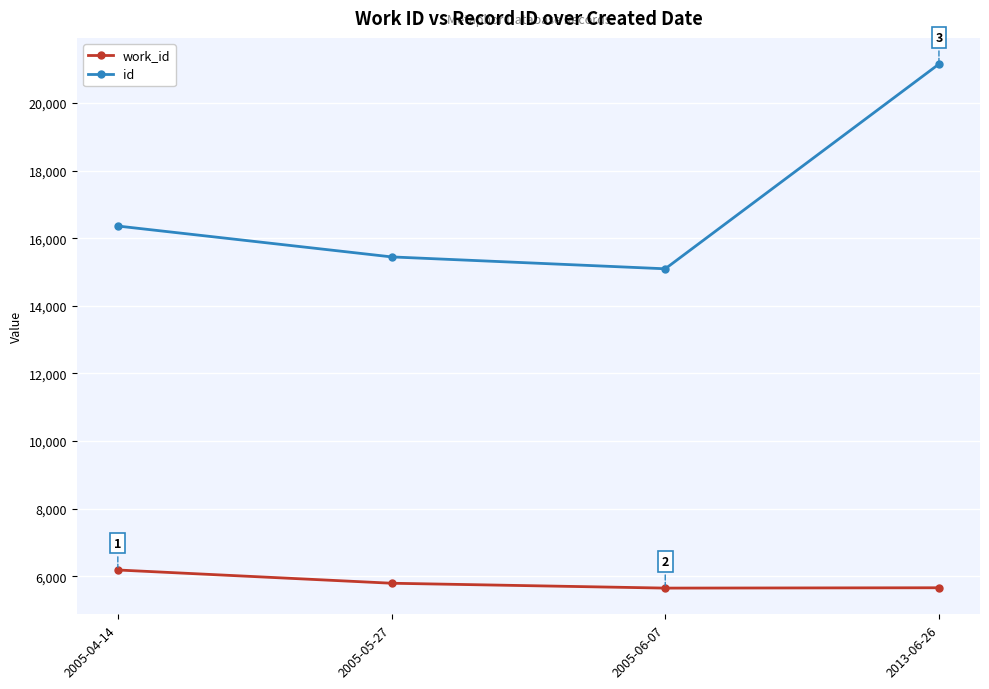

What value does the id series have at 2005-05-27, to the nearest 50?

15450